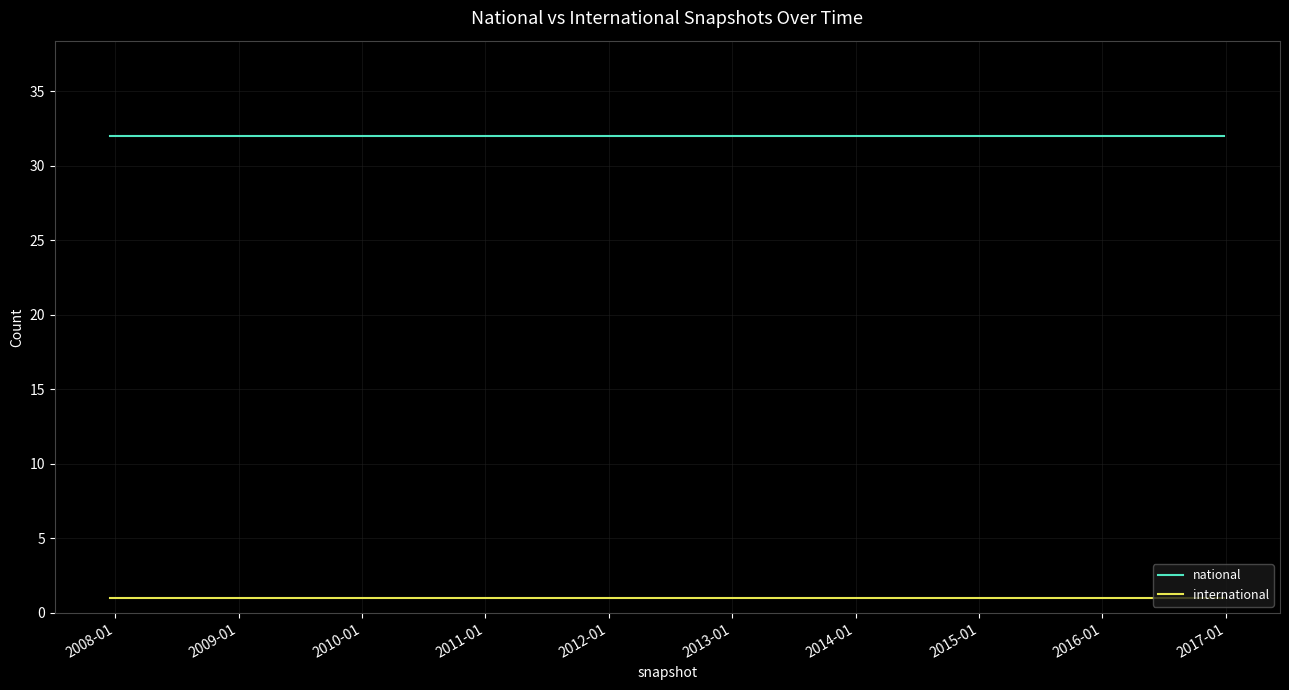

Reading left to right, list all the values displayed in this chart.

national: 32	32	32	32	32	32	32	32	32	32	32	32	32	32	32	32	32	32	32	32	32	32	32	32	32	32	32	32	32	32	32	32	32	32	32	32
international: 1	1	1	1	1	1	1	1	1	1	1	1	1	1	1	1	1	1	1	1	1	1	1	1	1	1	1	1	1	1	1	1	1	1	1	1